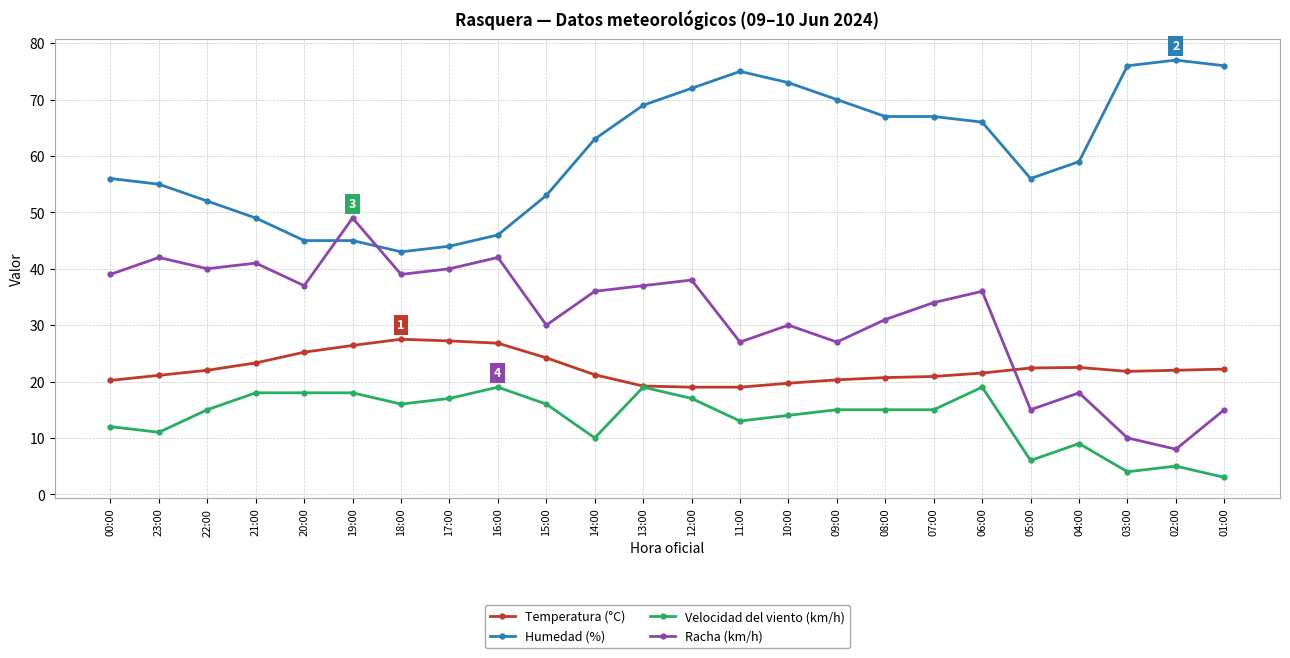

What is the label of the 16th point from the left?

09:00